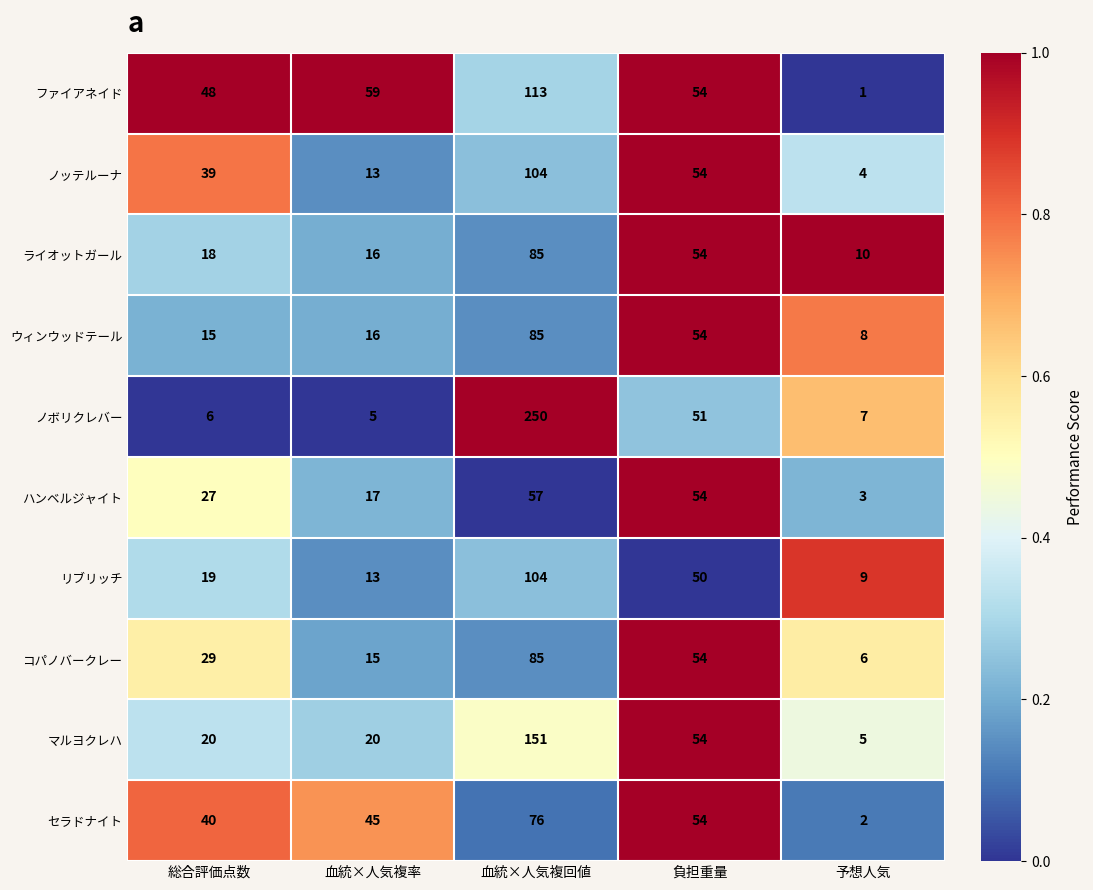

Which category has the lowest value across all series?

予想人気